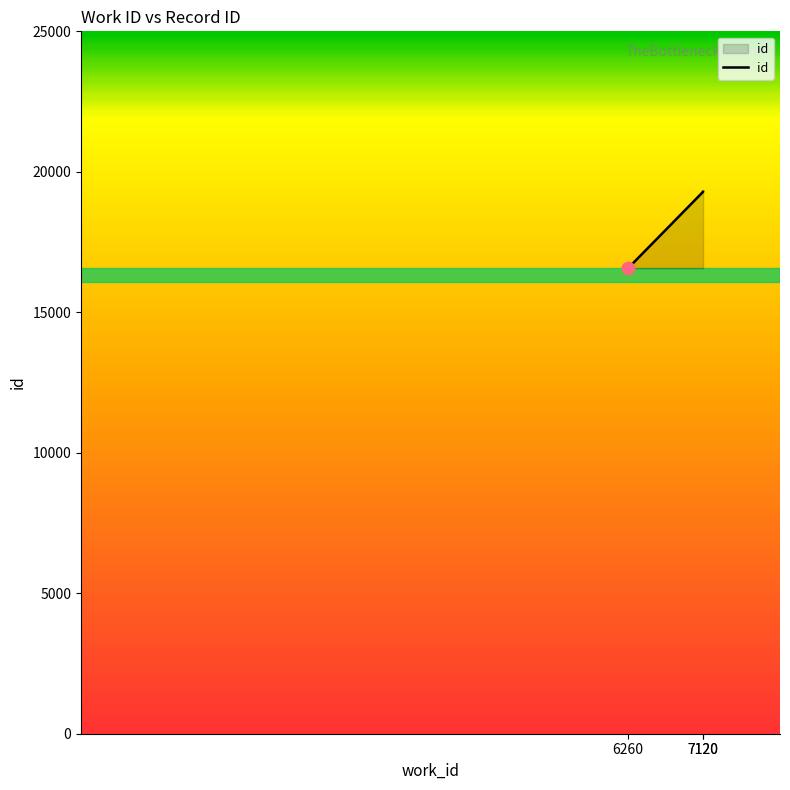

Between 7120 and 6260, which is larger?

7120